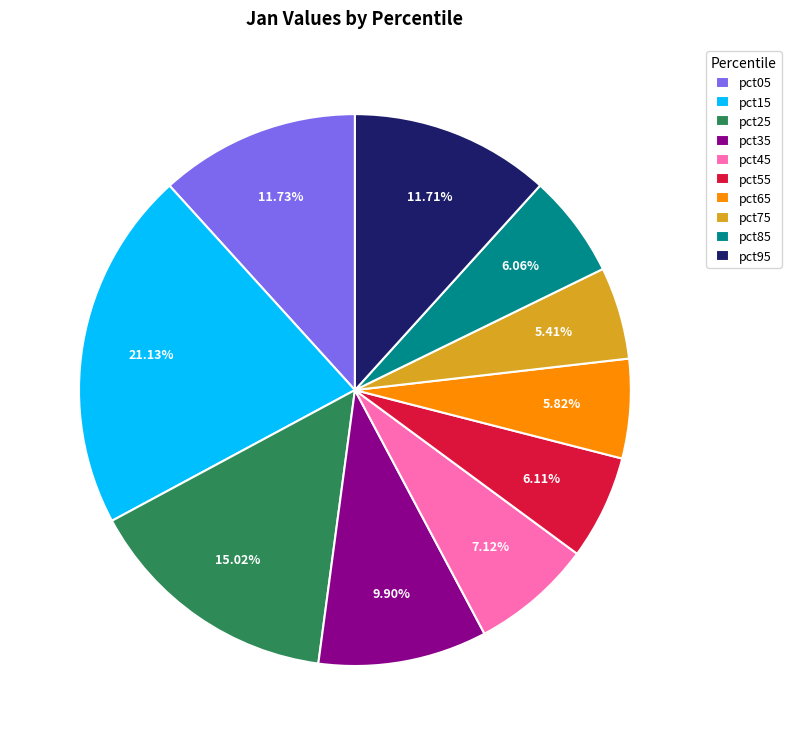

What percentage is NOT represented by pct15?

78.9%